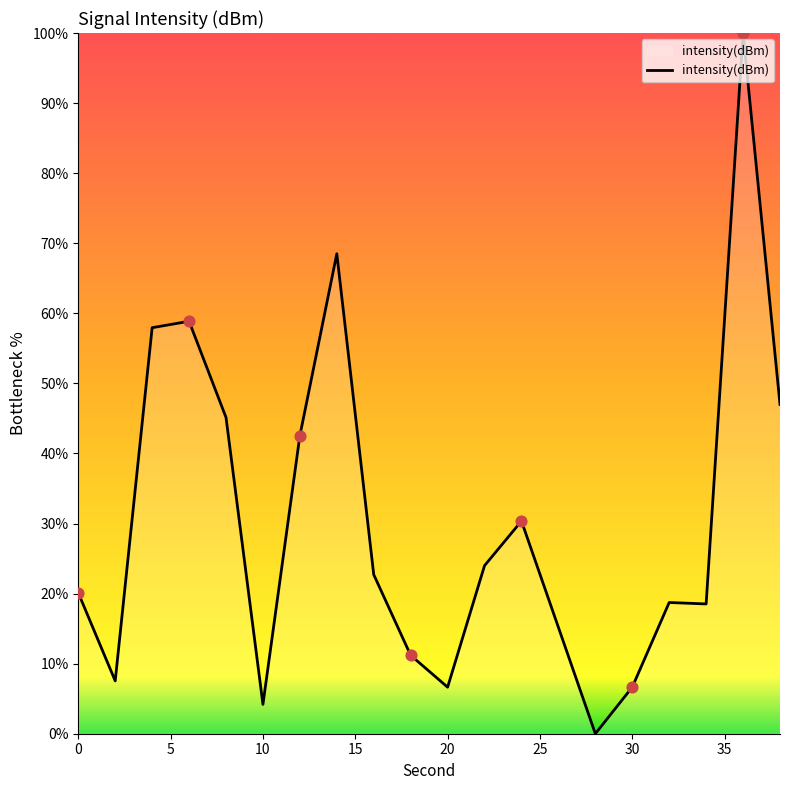

What is the greatest value displayed?

100.0